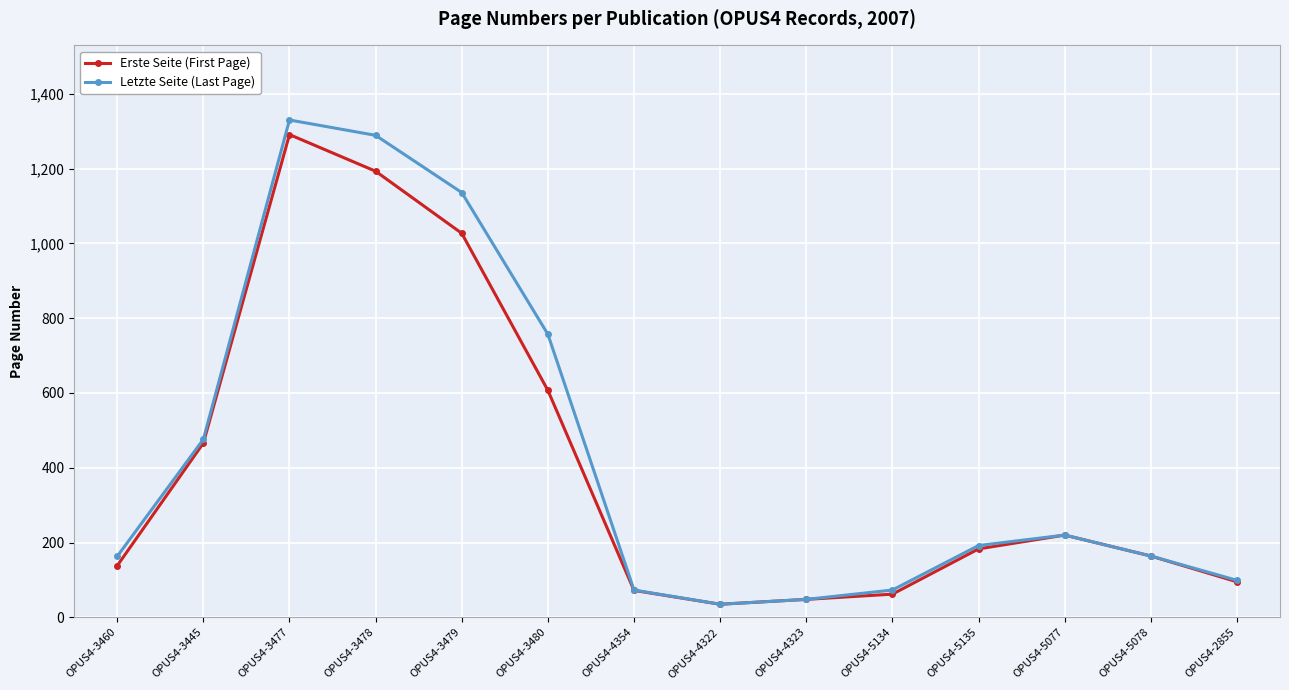

Rank the series at OPUS4-3478 from highest to lowest value.

Letzte Seite (Last Page), Erste Seite (First Page)